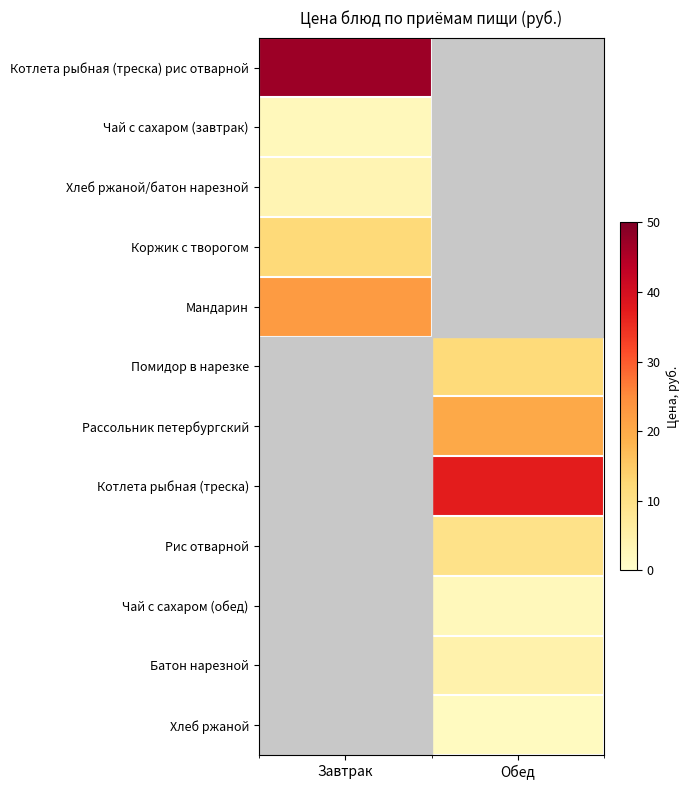

What is the total value across all series at Завтрак?

80.7